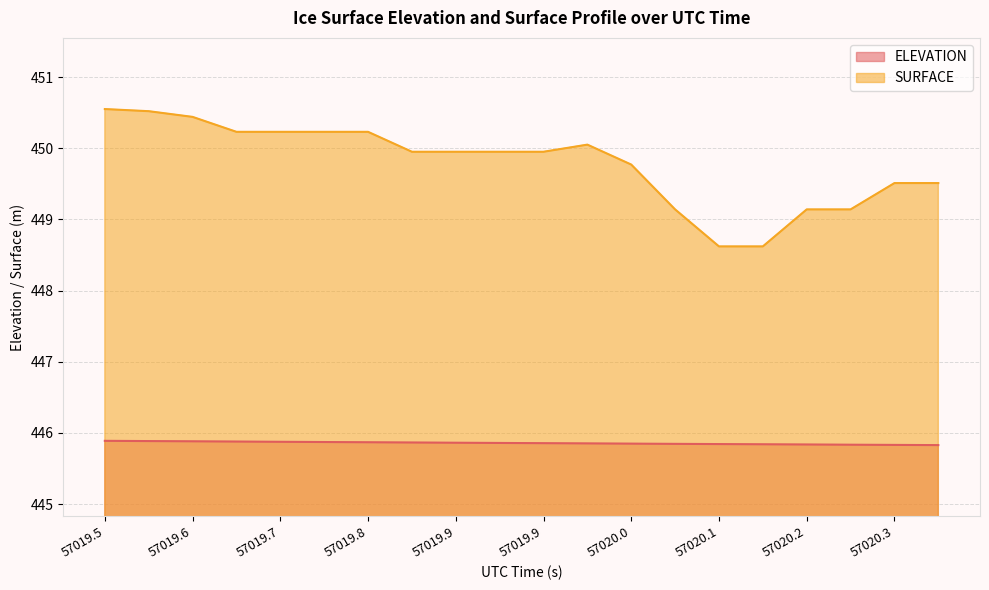

The value of ELEVATION at 57019.5712 is 781.8. True or false?

False